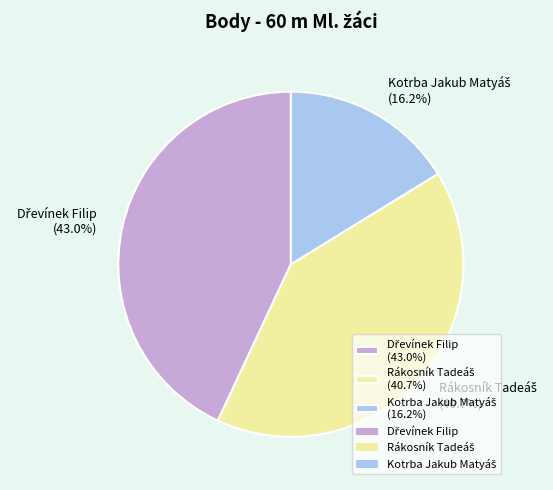

Is there a majority slice in this chart?

No